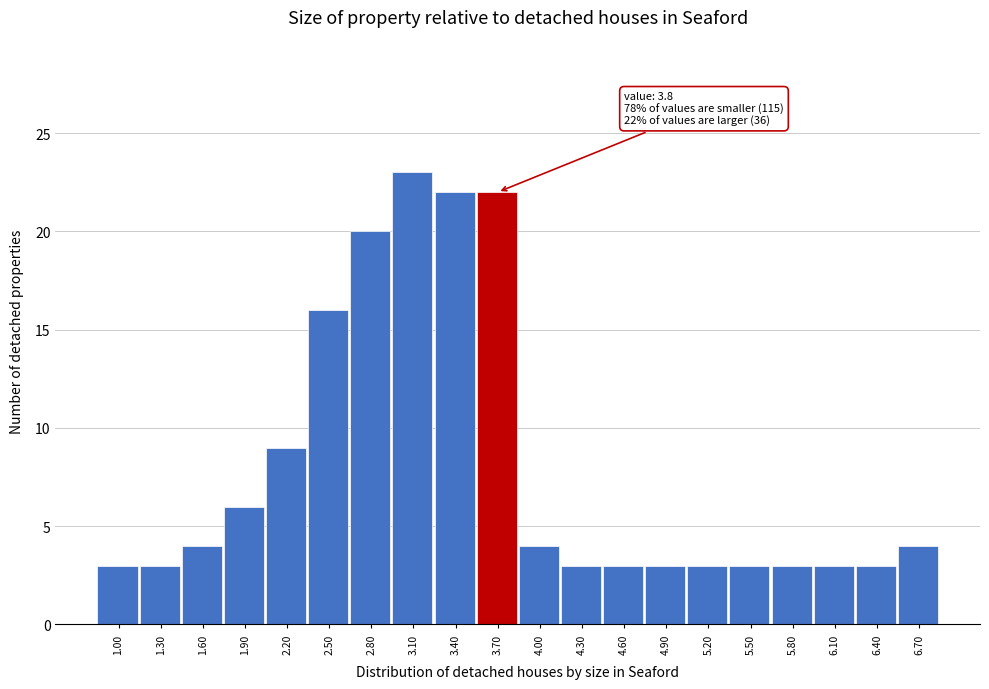

Reading left to right, list all the values displayed in this chart.

1.00=3	1.30=3	1.60=4	1.90=6	2.20=9	2.50=16	2.80=20	3.10=23	3.40=22	3.70=22	4.00=4	4.30=3	4.60=3	4.90=3	5.20=3	5.50=3	5.80=3	6.10=3	6.40=3	6.70=4